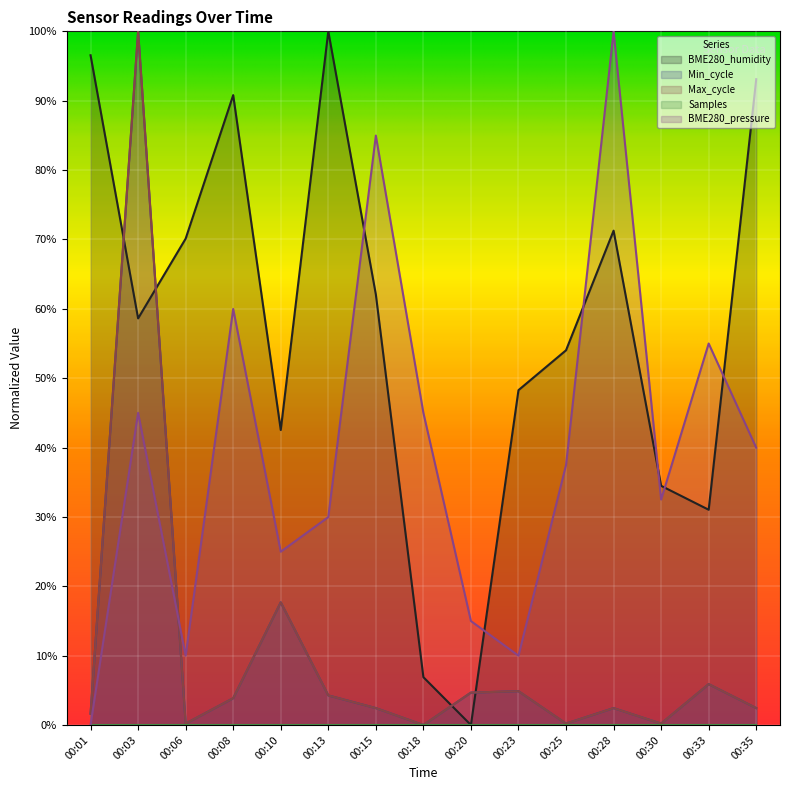

Which label corresponds to the largest value in the chart?

00:03